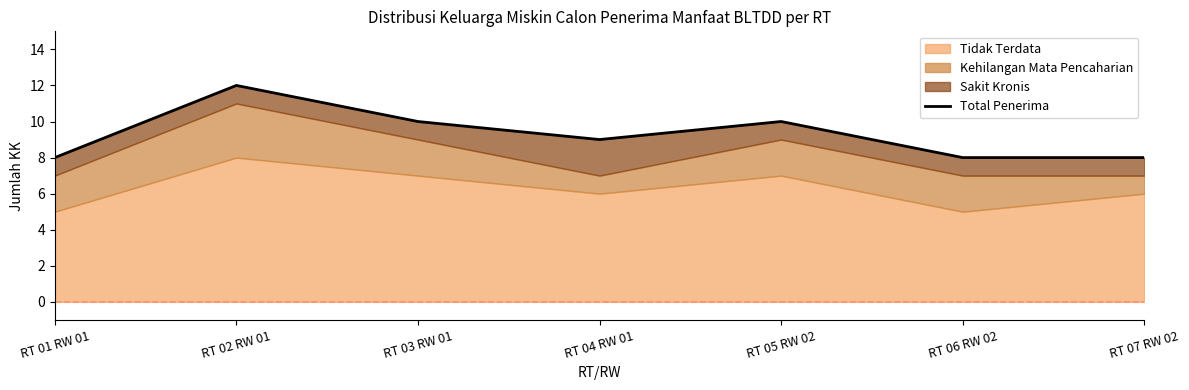

True or false: there are more than 0 points higher than both neighbors.

True